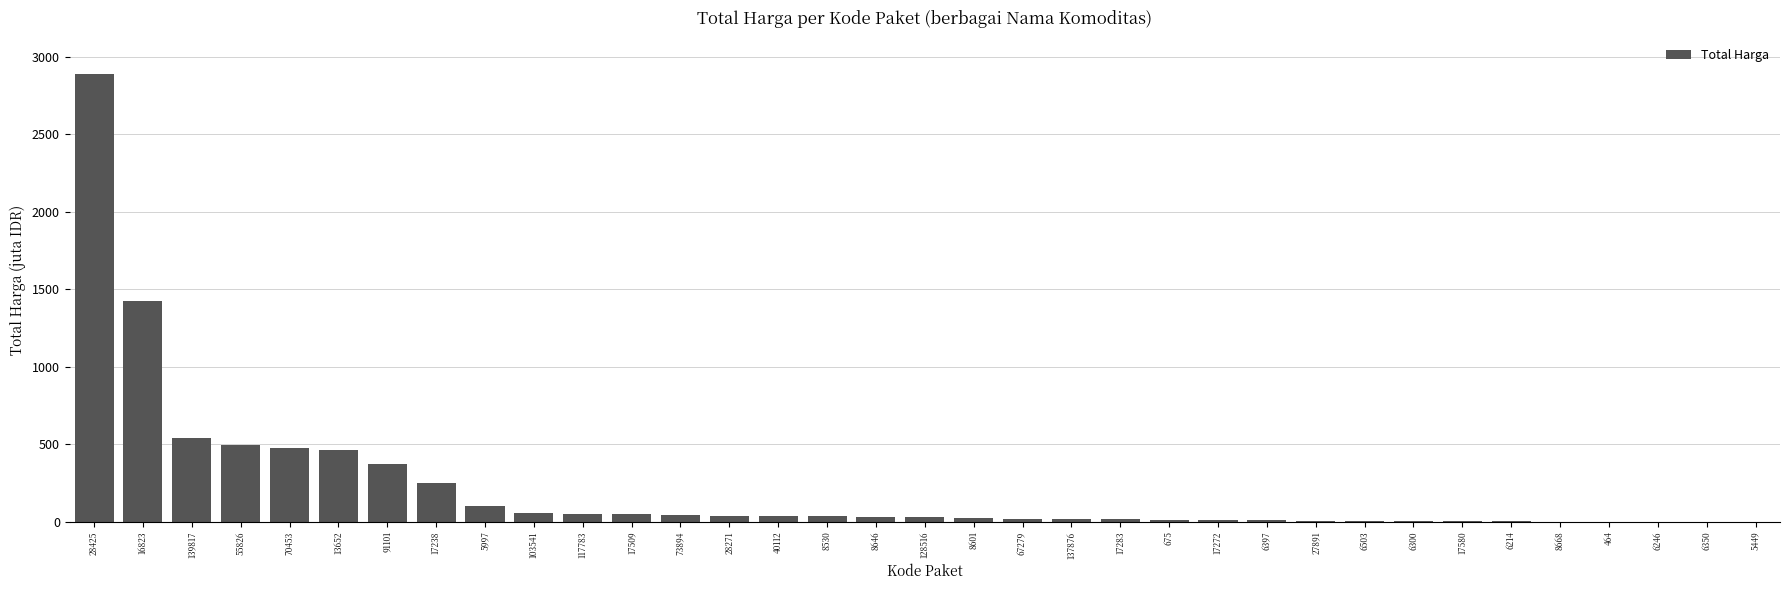

What is the greatest value displayed?

2892.1